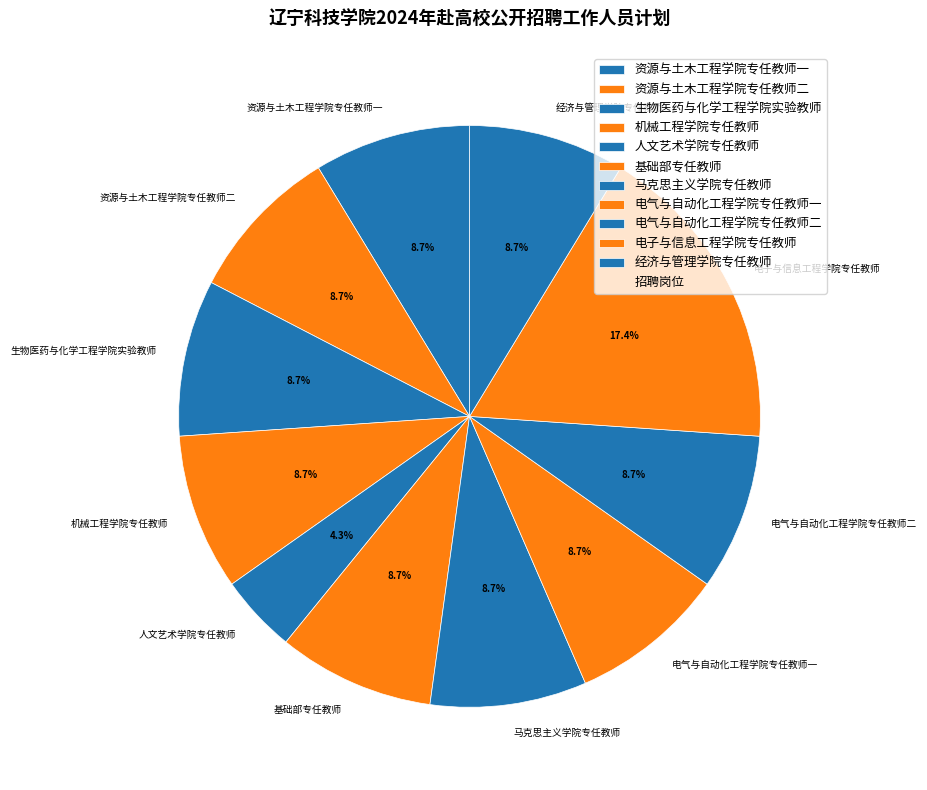

Is 经济与管理学院专任教师 the majority of the pie?

No